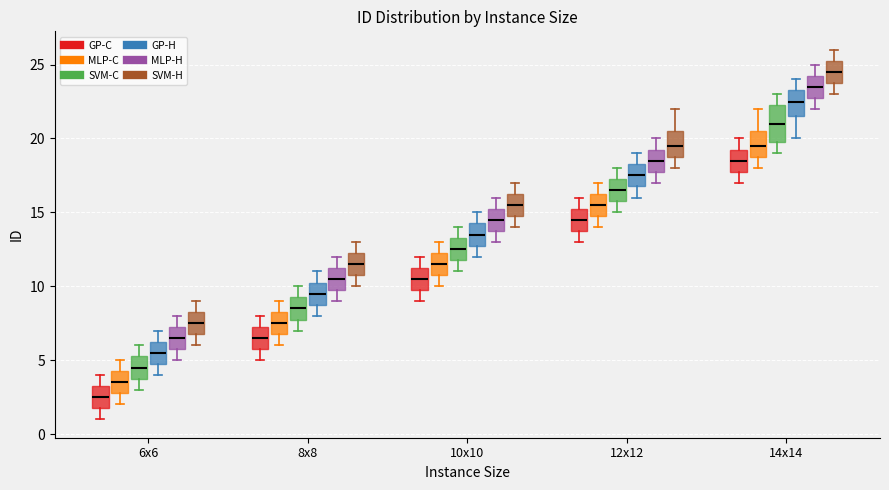

Which box is the tallest, from its lower edge to its upper edge?

14x14 (SVM-C)